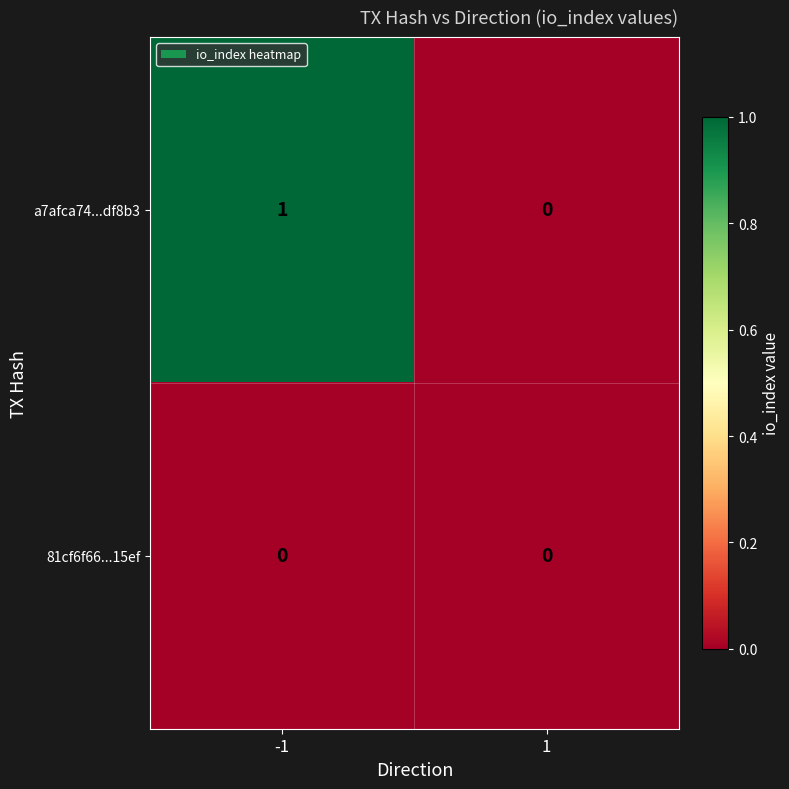

Rank the series by their maximum value, from lowest to highest.

81cf6f66...15ef, a7afca74...df8b3